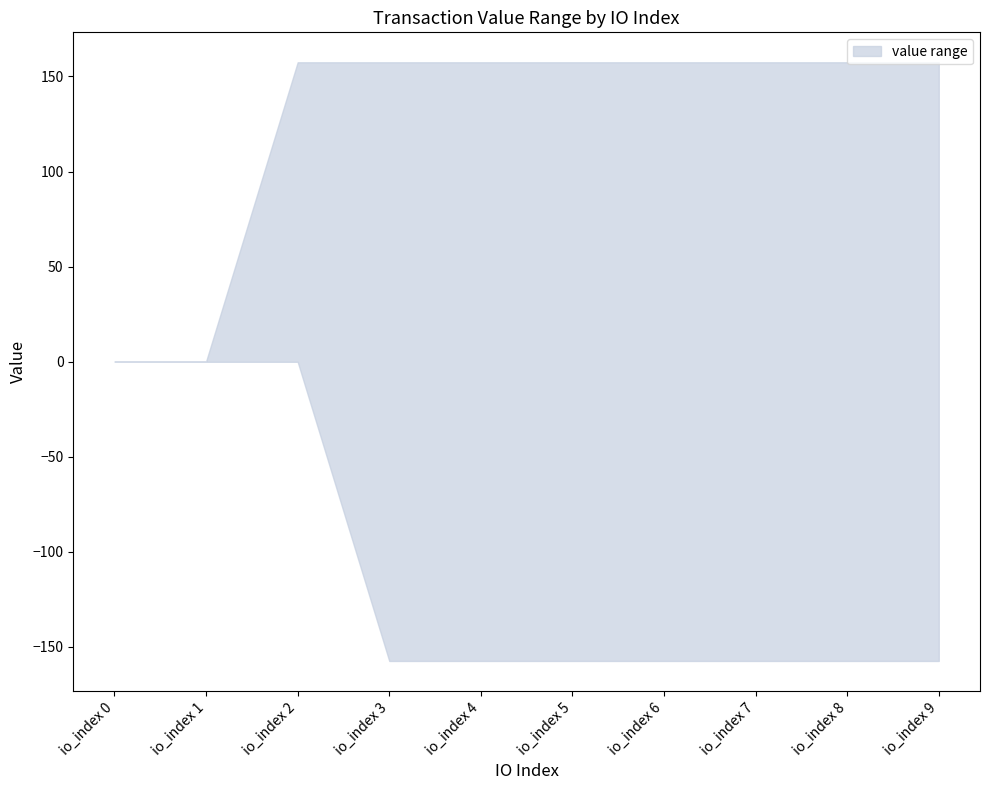

At which category is the sum across all series the highest?

io_index 2